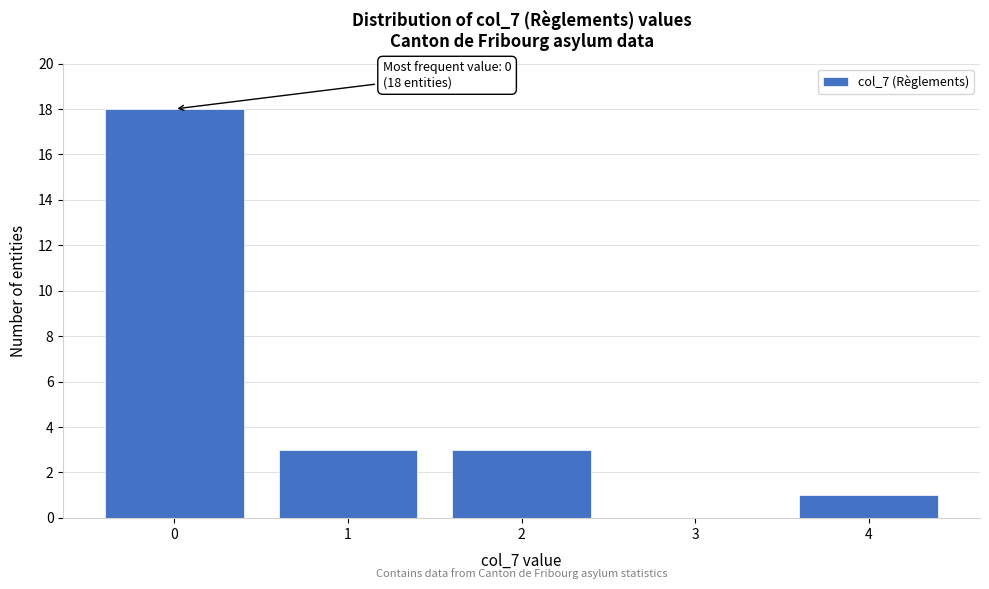

Reading right to left, extract all data points from this chart.

4=1	3=0	2=3	1=3	0=18